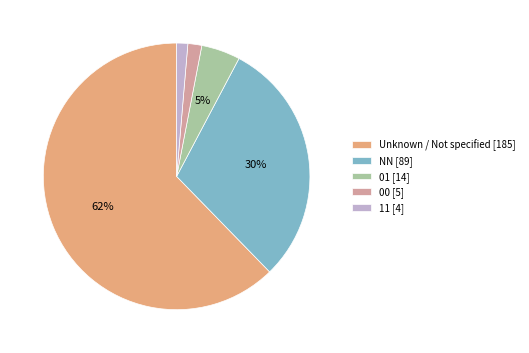

Is the sum of 00 [5] and Unknown / Not specified [185] greater than half?

Yes